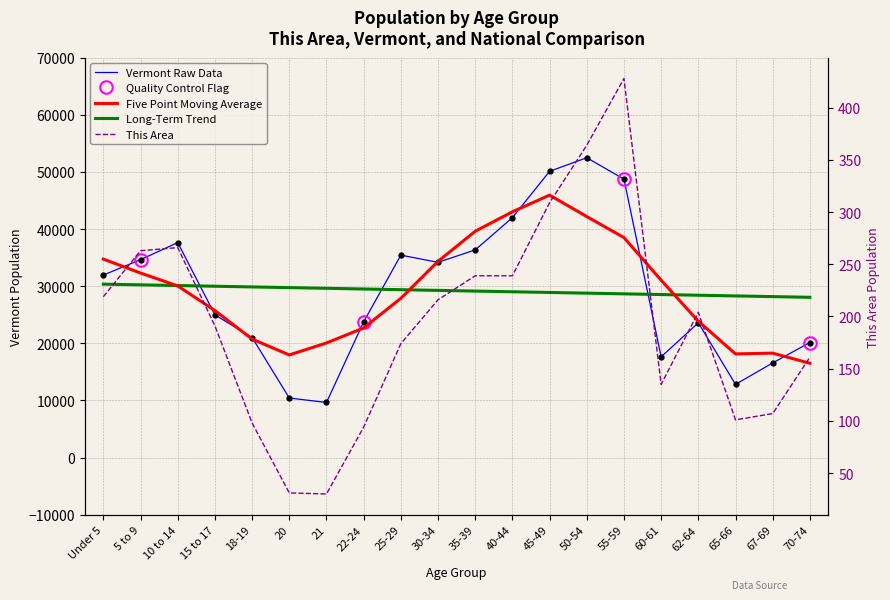

True or false: This Area has a value of 16 at 21.

False